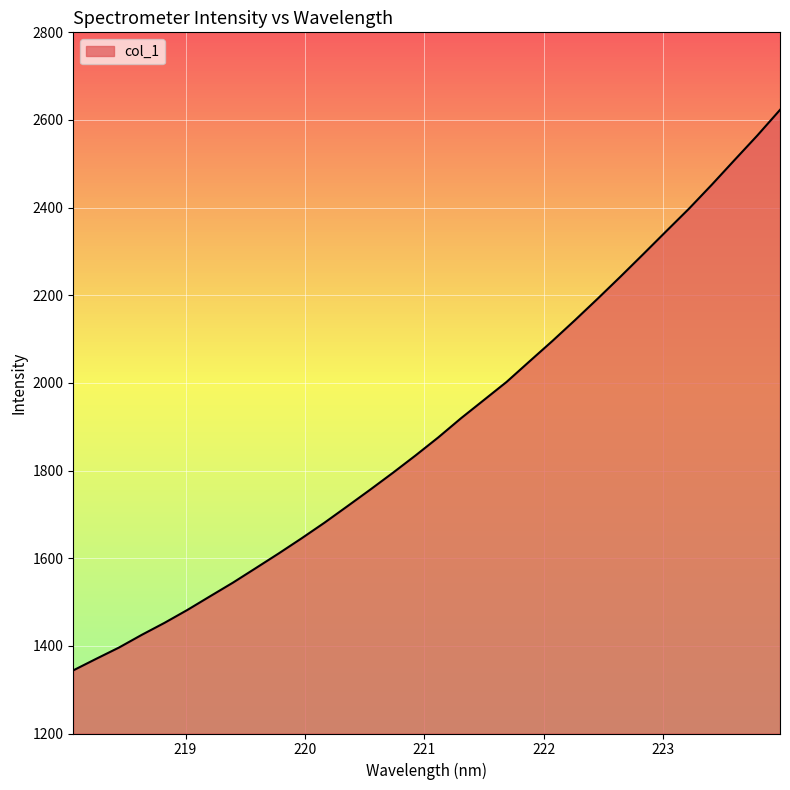

What is the greatest value displayed?

2623.1